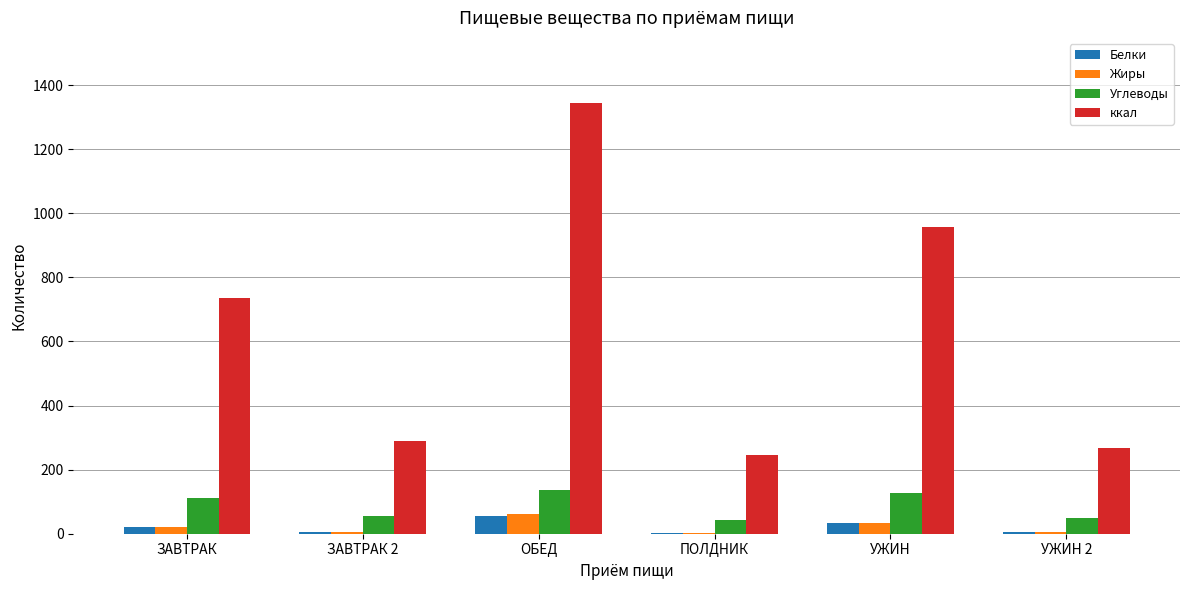

Read the Белки value at ОБЕД.

55.8